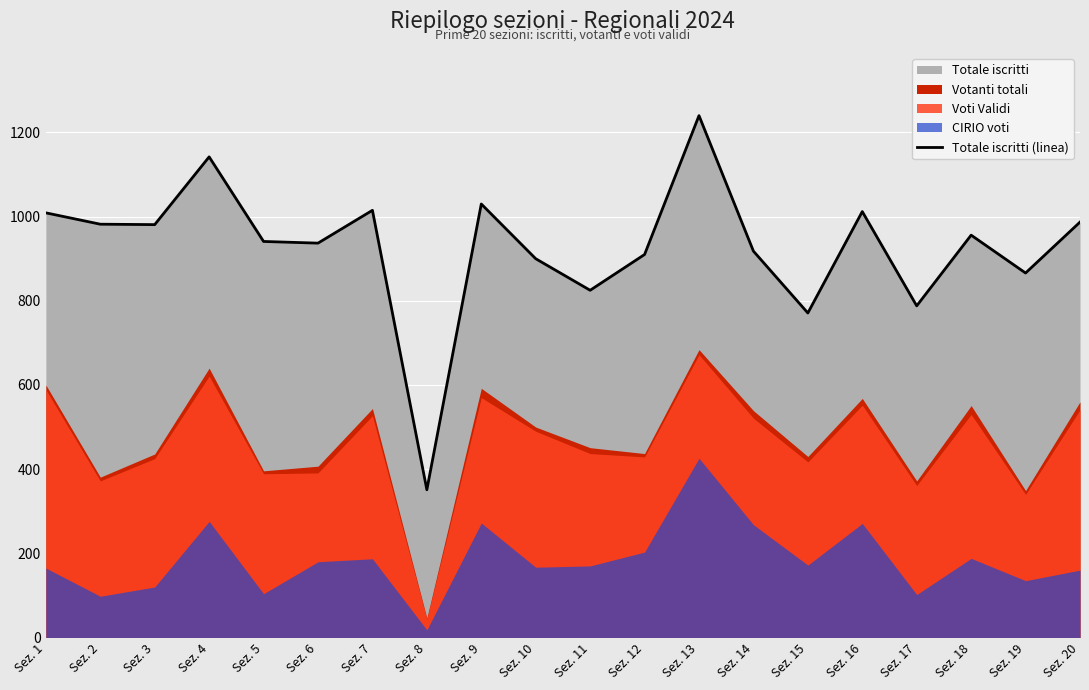

At which label does the data first exceed 956?

Sez. 1